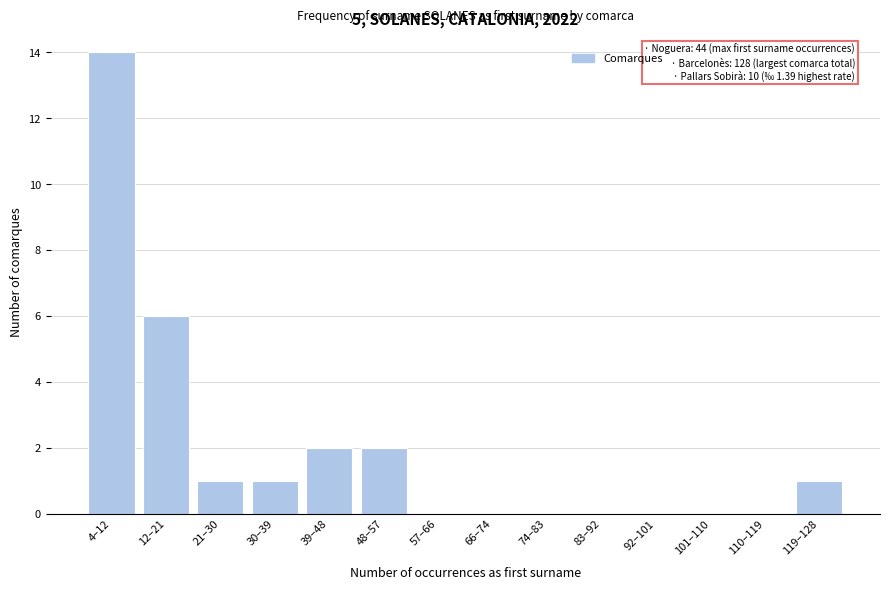

Reading left to right, what are all the values shown in this chart?

4–12=14	12–21=6	21–30=1	30–39=1	39–48=2	48–57=2	57–66=0	66–74=0	74–83=0	83–92=0	92–101=0	101–110=0	110–119=0	119–128=1